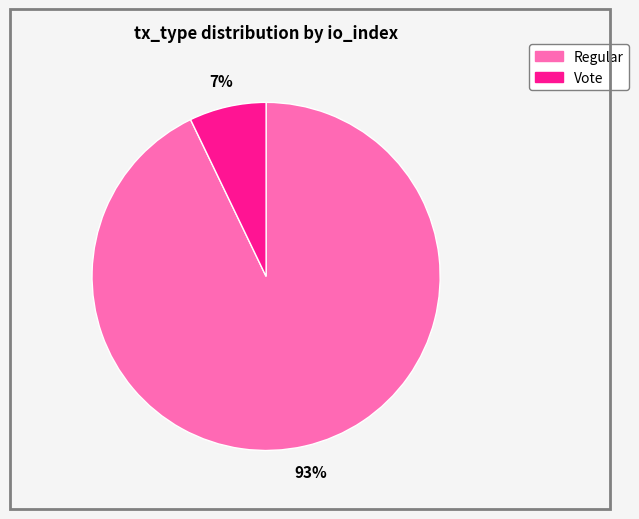

Do Regular and Vote together represent more than half of the pie?

Yes